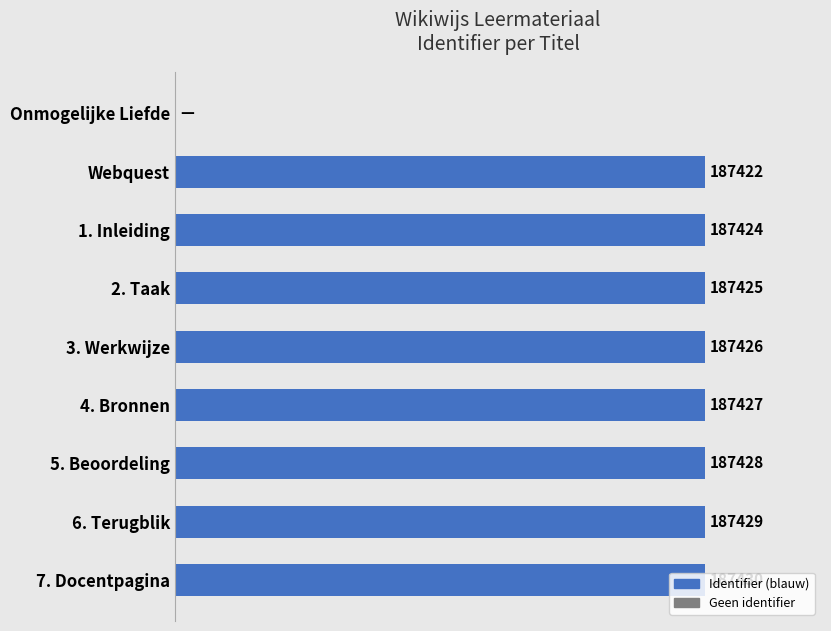

At which label is the value closest to 93715?

Webquest